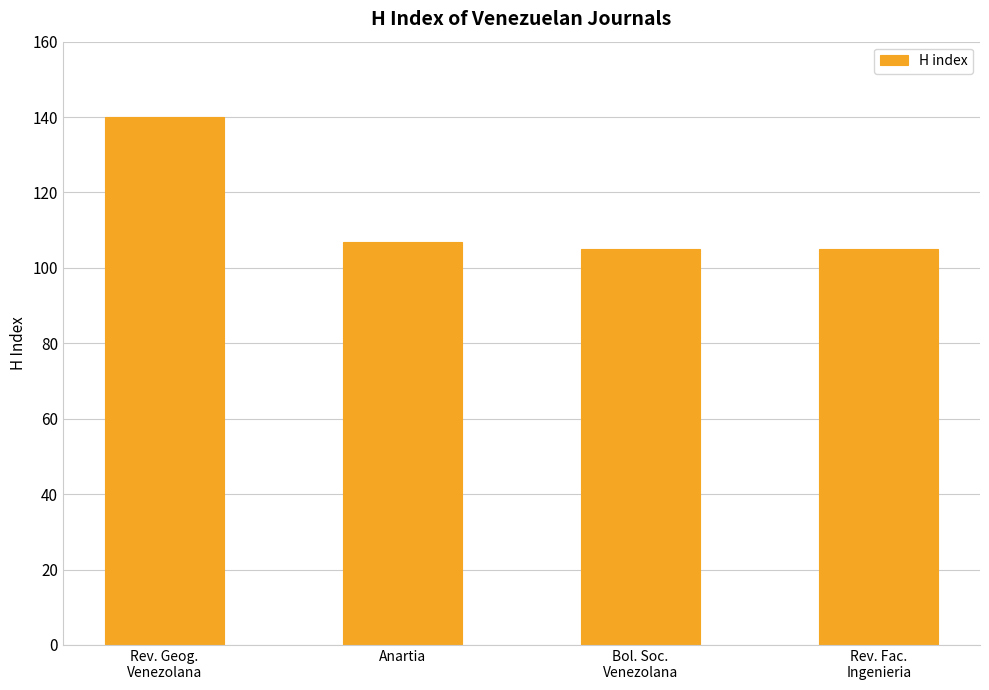

What is the minimum value shown in the chart?

105